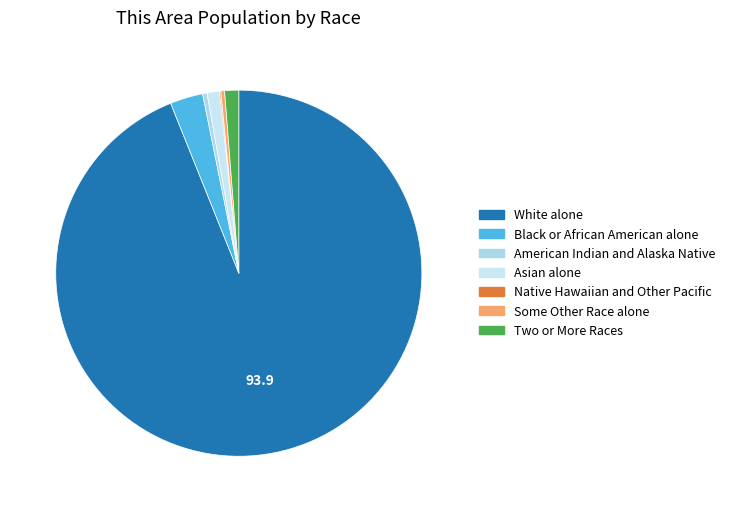

Which has a higher value, White alone or American Indian and Alaska Native?

White alone